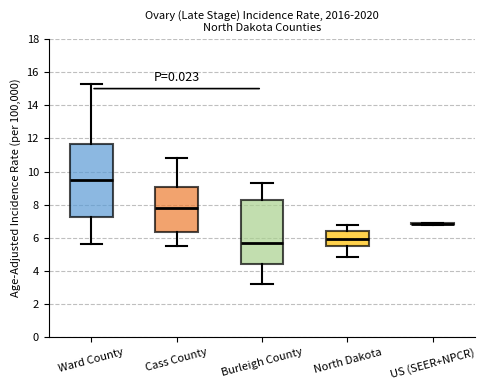

Where is the lower edge of the box for North Dakota on the y-axis? The values are not printed on the chart, so give them approximately, as read against the axis.

5.4